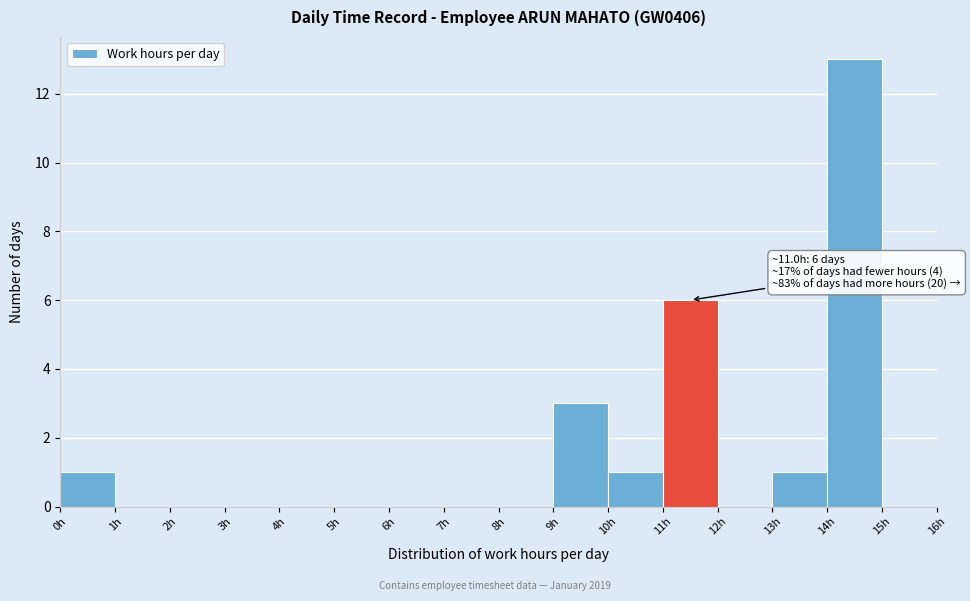

Over which range of the x-axis is the bar tallest?

14 to 15